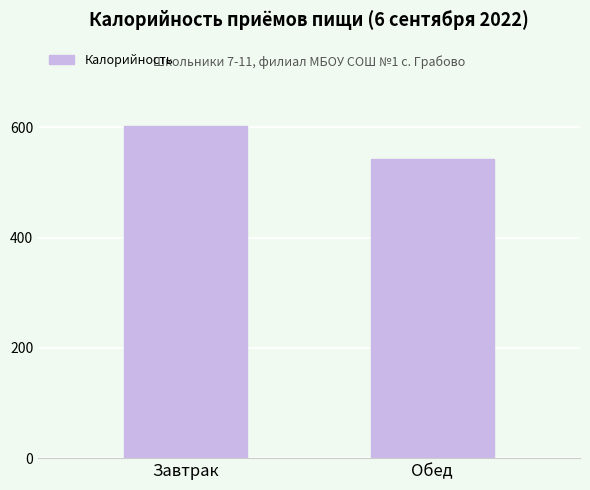

Rank the categories by value from highest to lowest.

Завтрак, Обед